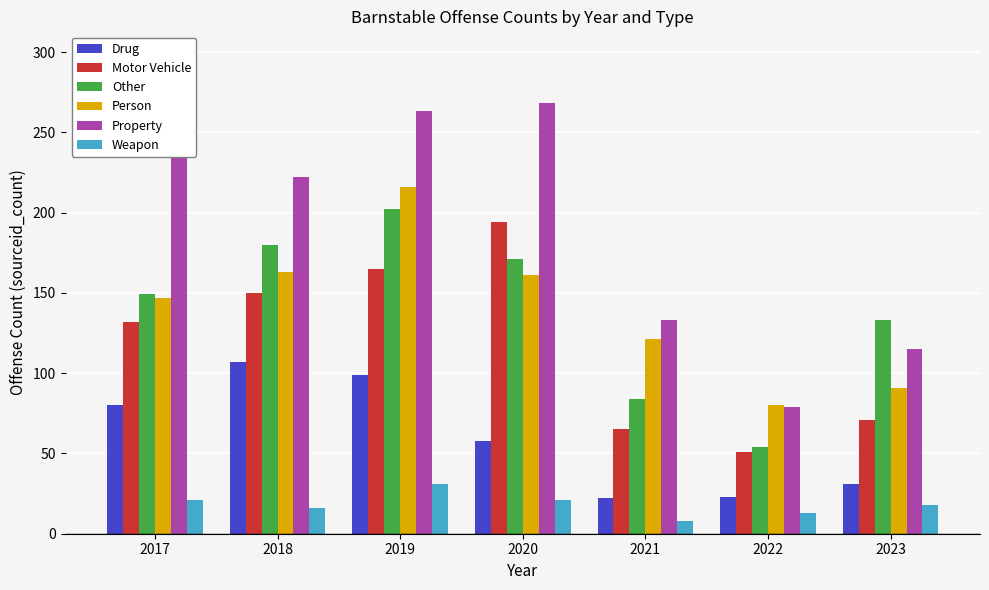

The value of Property at 2020 is 367. True or false?

False